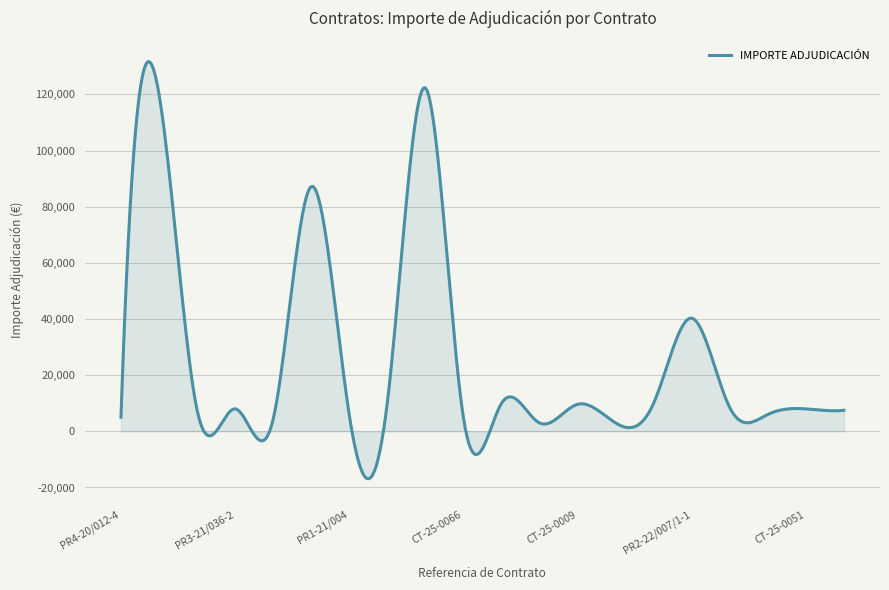

What is the minimum value shown in the chart?

-16874.4